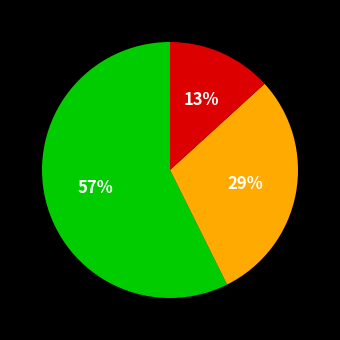

To the nearest percent, what is the average slice percentage?

33%